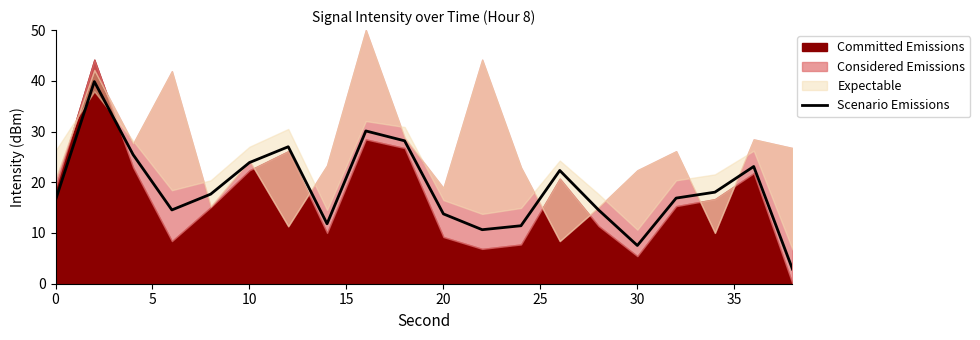

What is the difference between the maximum and minimum values?

37.0